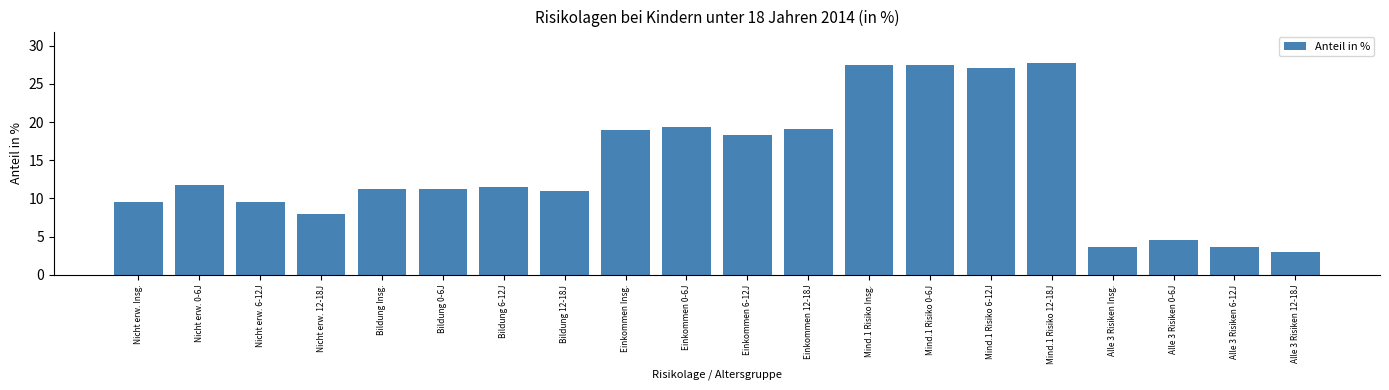

What is the sum of all values?

284.2